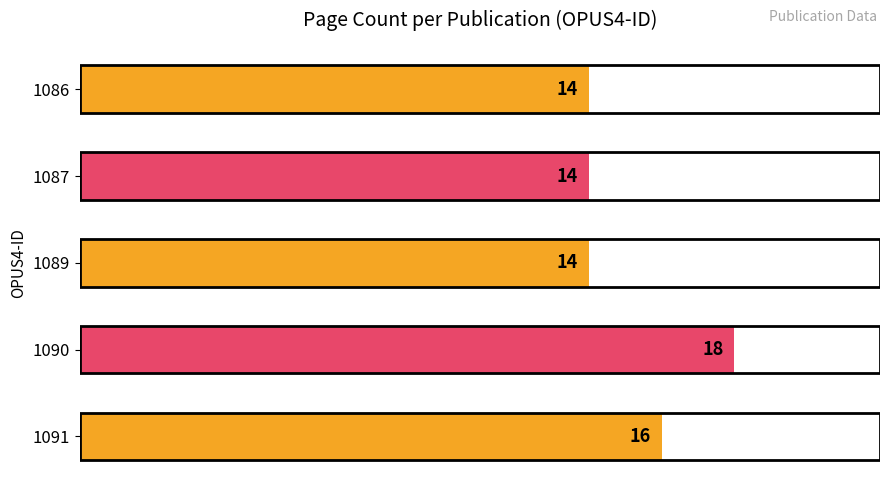

Reading top to bottom, what are all the values shown in this chart?

14	14	14	18	16